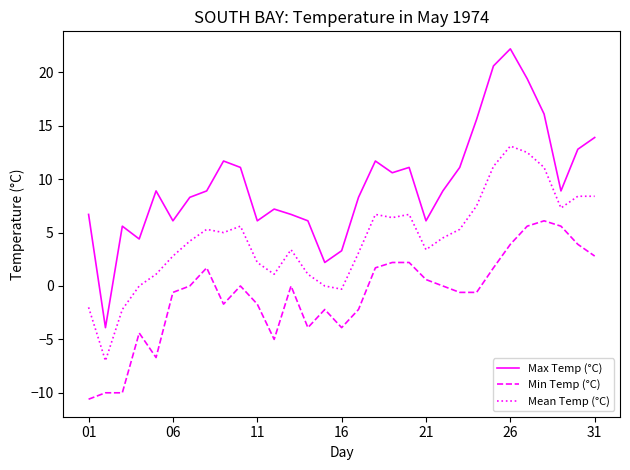

What is the minimum value shown in the chart?

-10.6